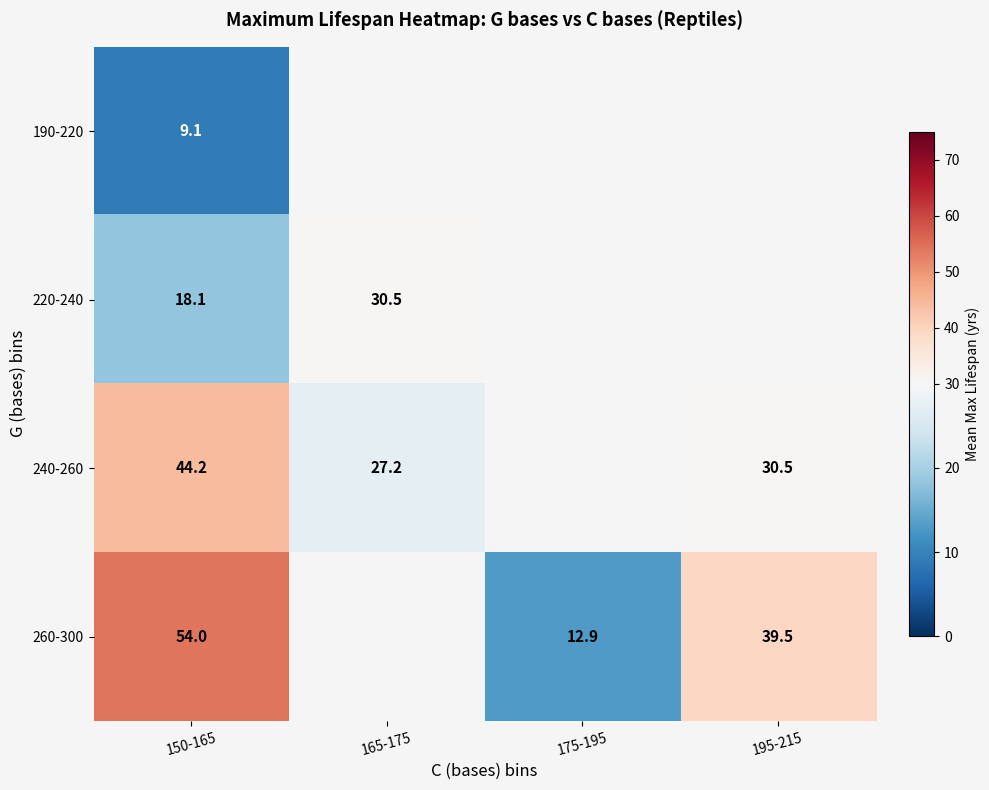

Which category has the lowest value across all series?

150-165